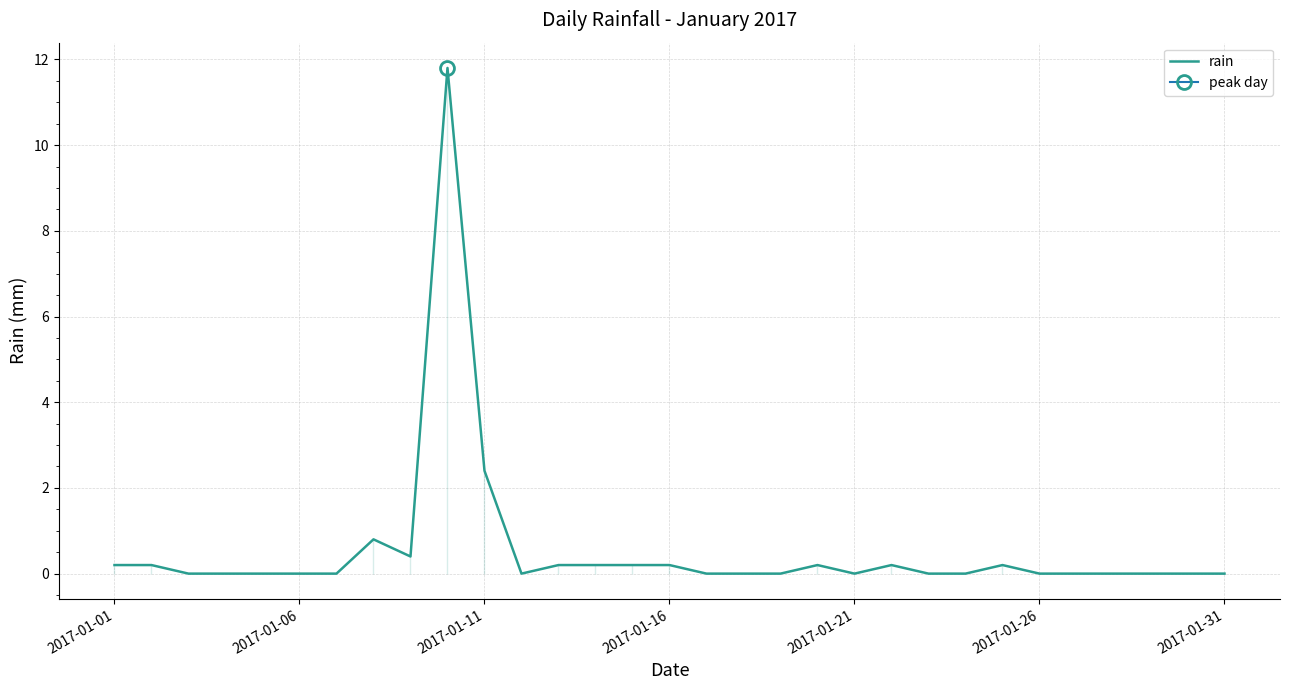

What is the sum of all values?

17.2